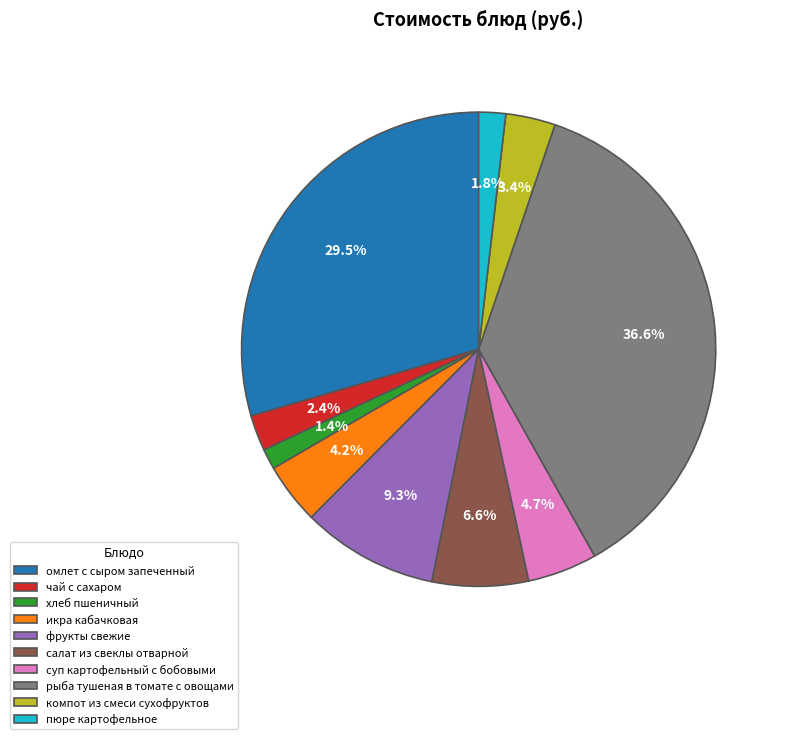

Does компот из смеси сухофруктов account for over 50% of the chart?

No